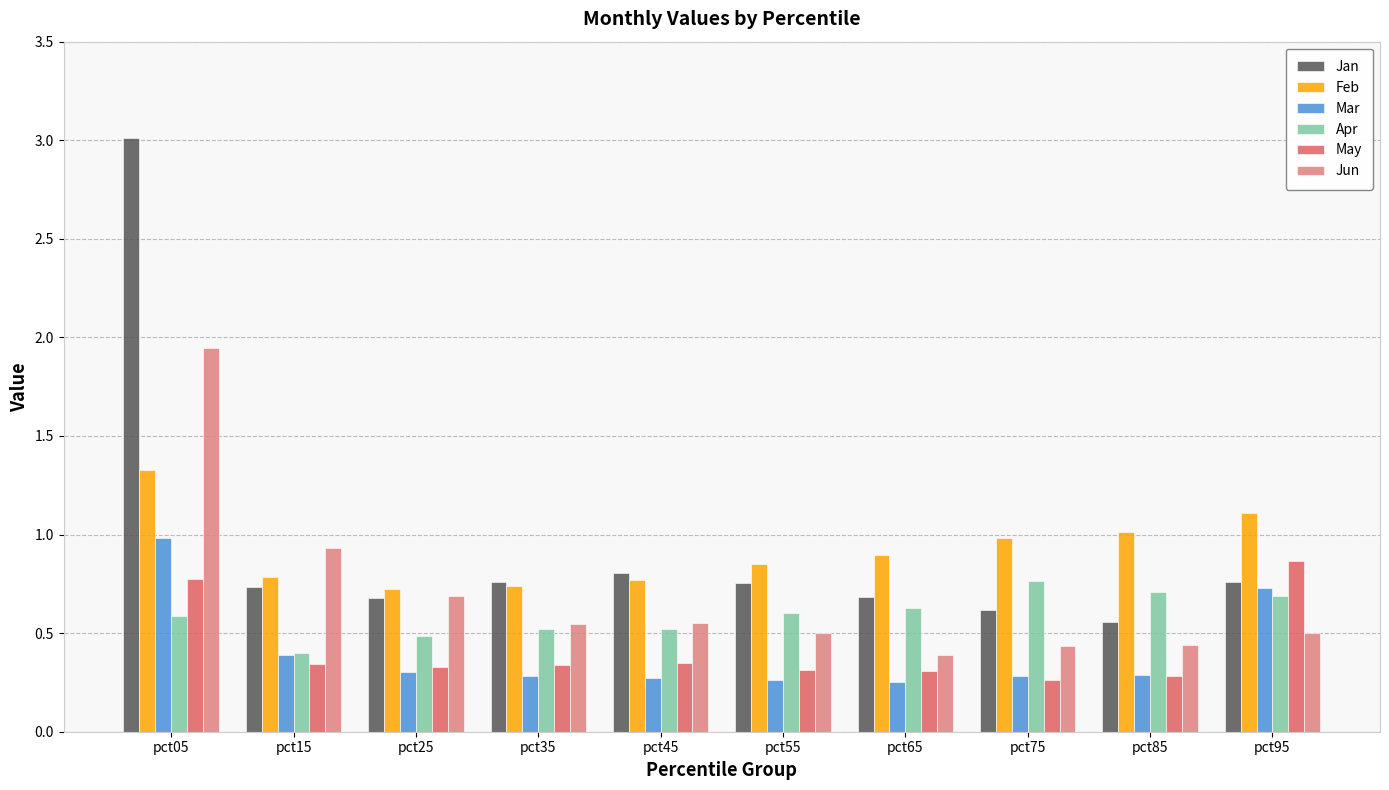

Between pct05 and pct35, which series saw the biggest shift?

Jan